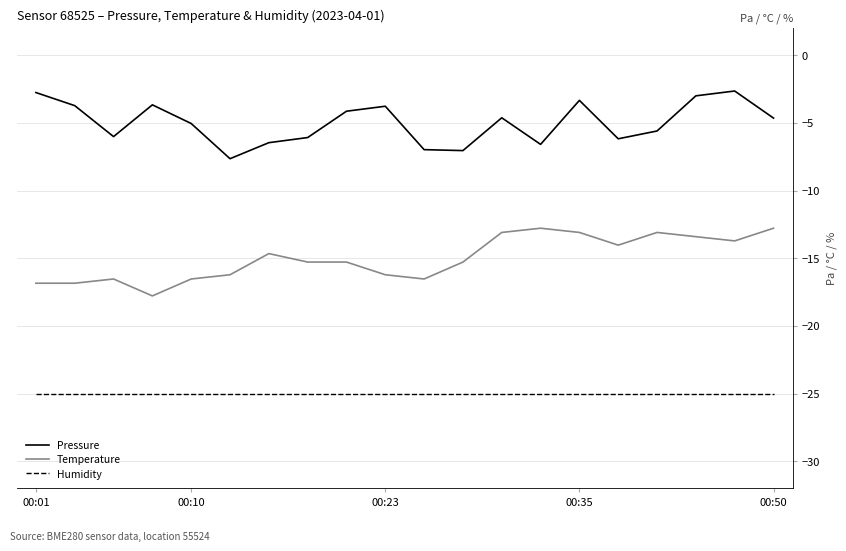

What is the minimum value shown in the chart?

-25.0